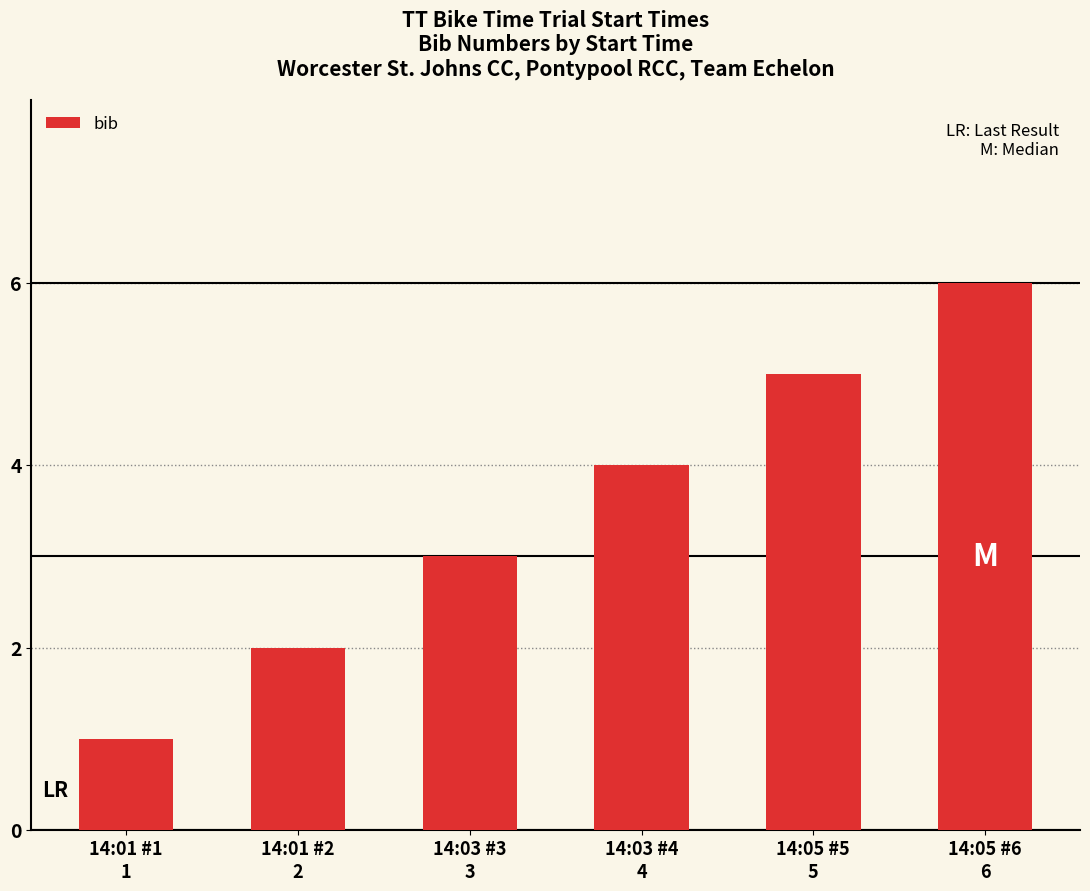

What is the difference between the values at 14:01 #1 and 14:03 #3?

2